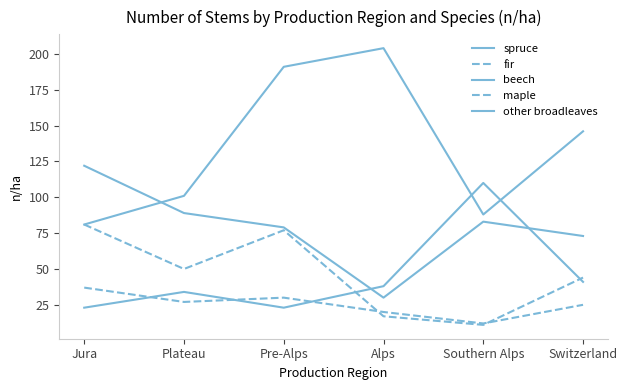

Where does the spruce series first go above 146?

Pre-Alps